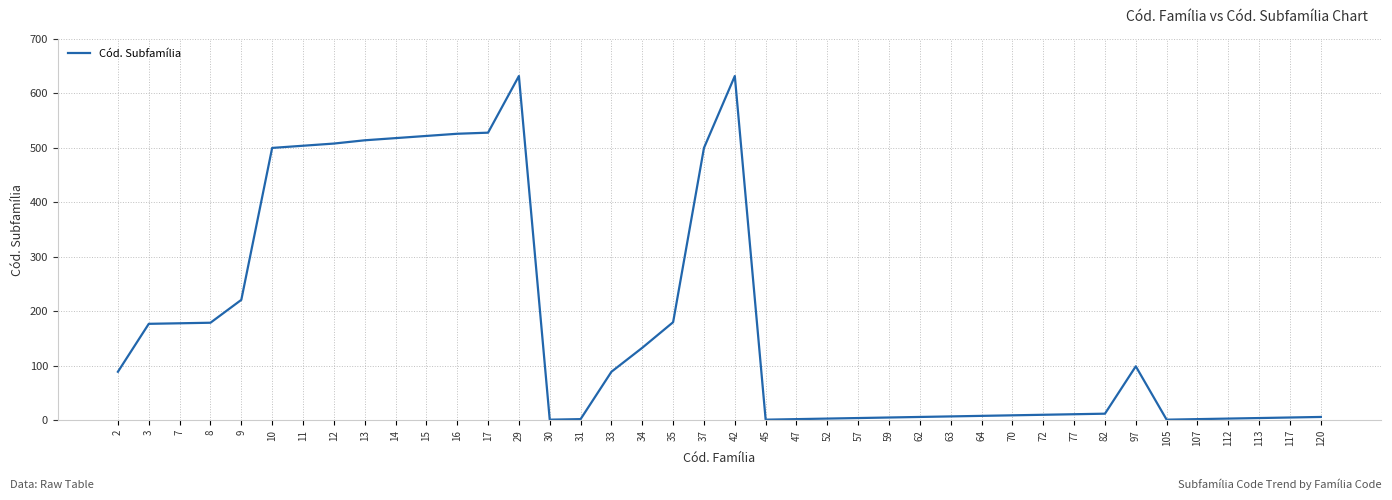

What is the ratio of the value at 9 to the value at 35?

1.2